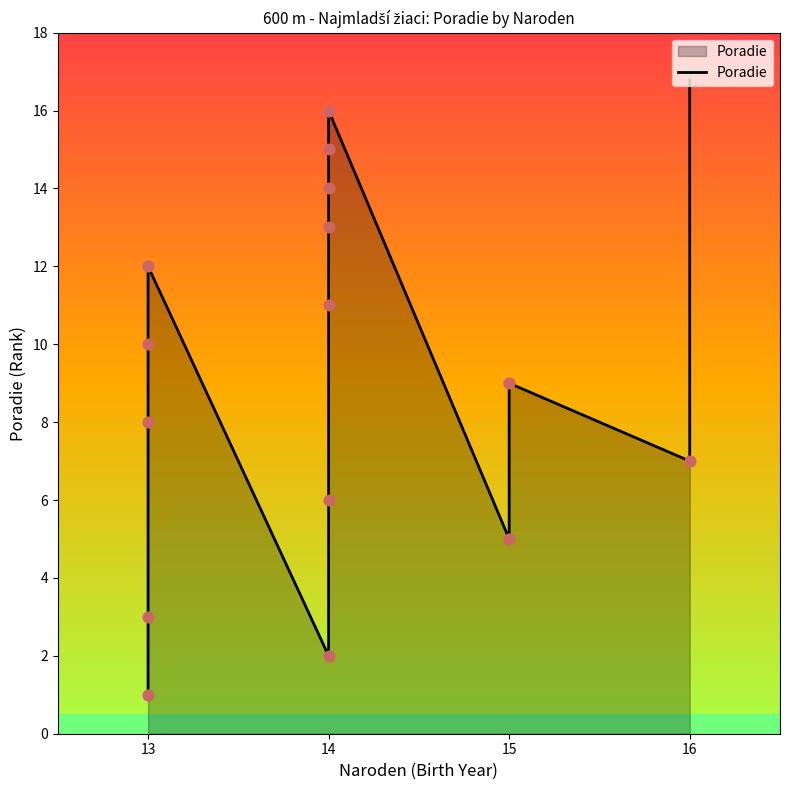

What is the change in value from 13 to 14?

+4